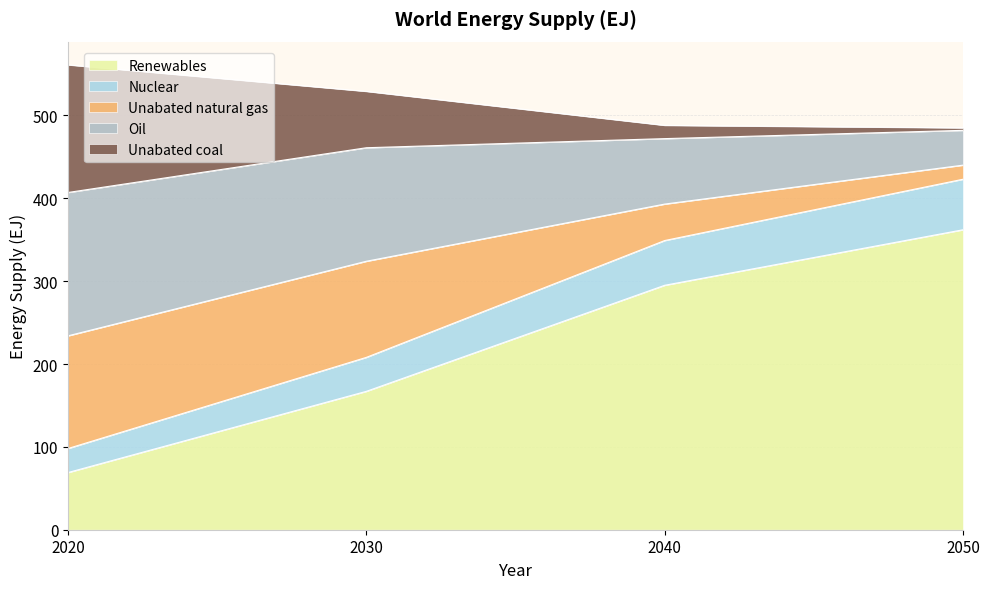

What is the total value across all series at 2040?

488